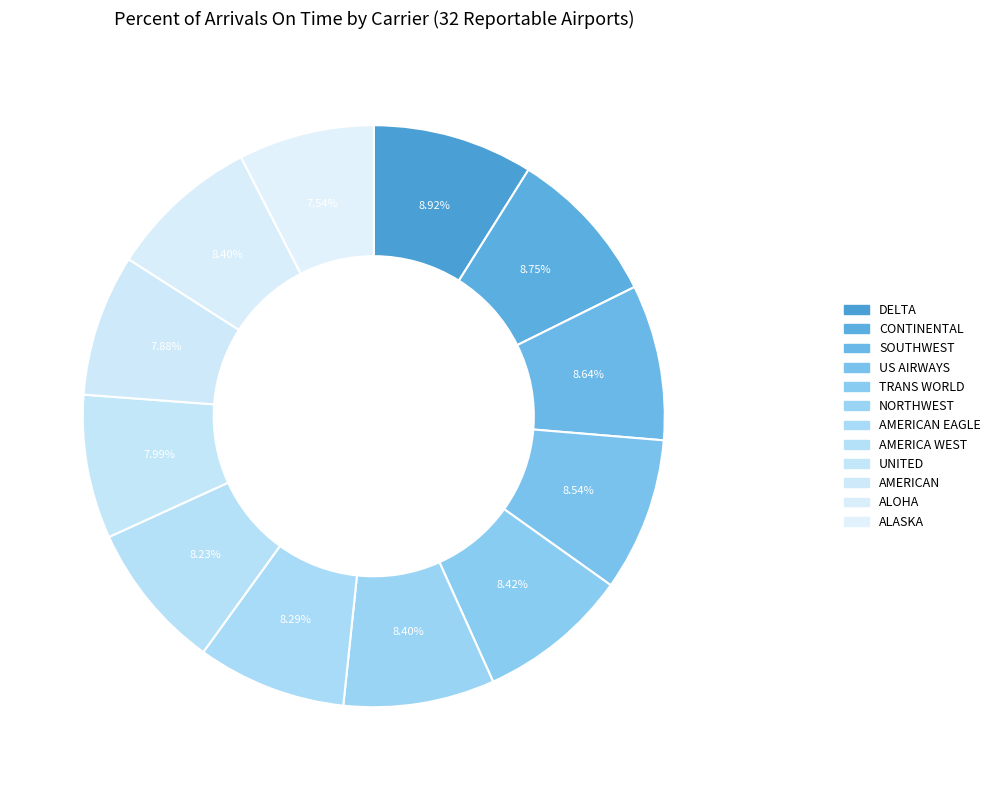

Count the number of slices in the pie.

12